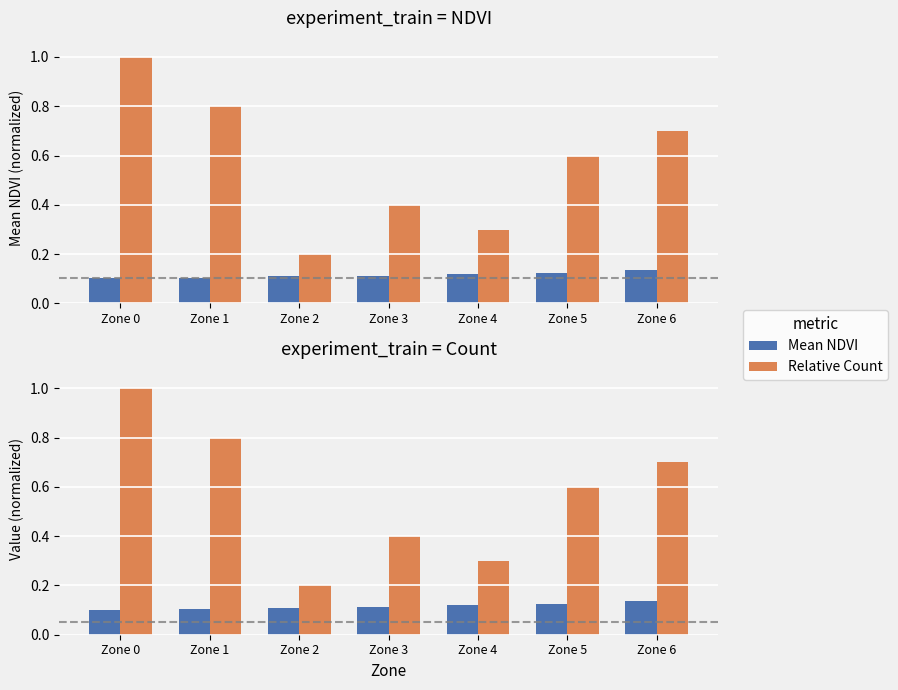

Which category has the highest value in the Relative Count series?

Zone 0